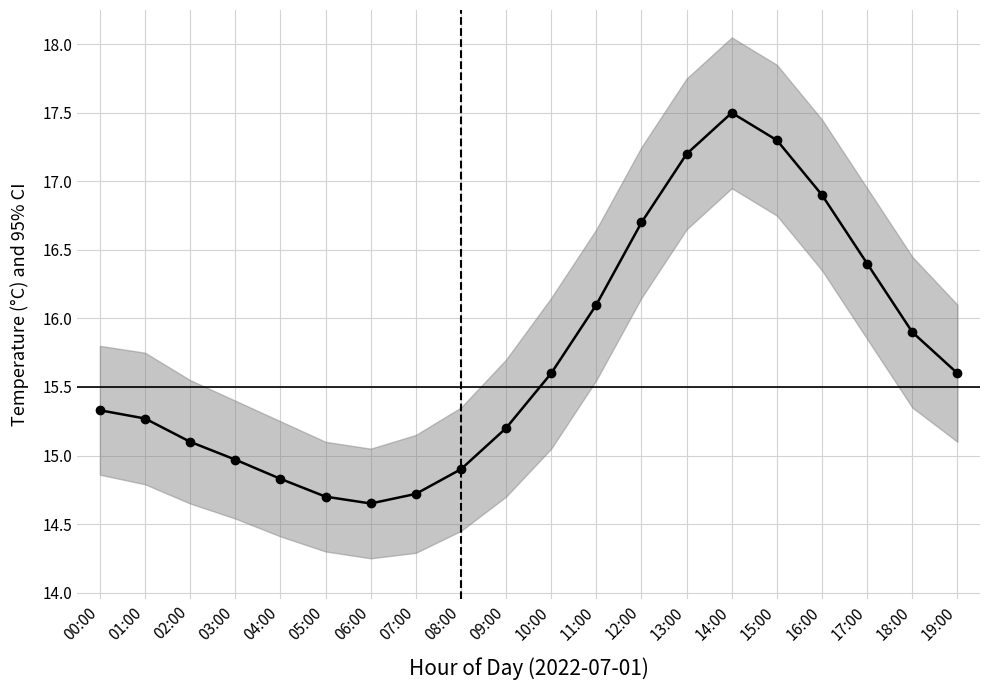

At which category does the data reach its first local peak?

14:00